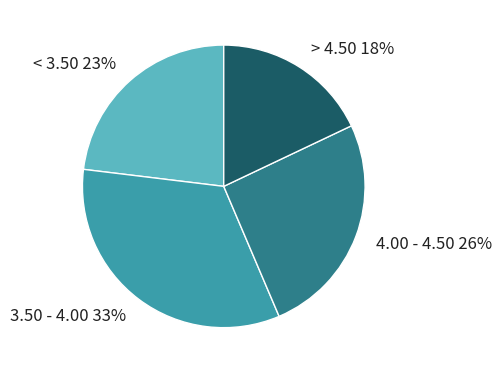

Which category has the smallest portion of the pie?

> 4.50